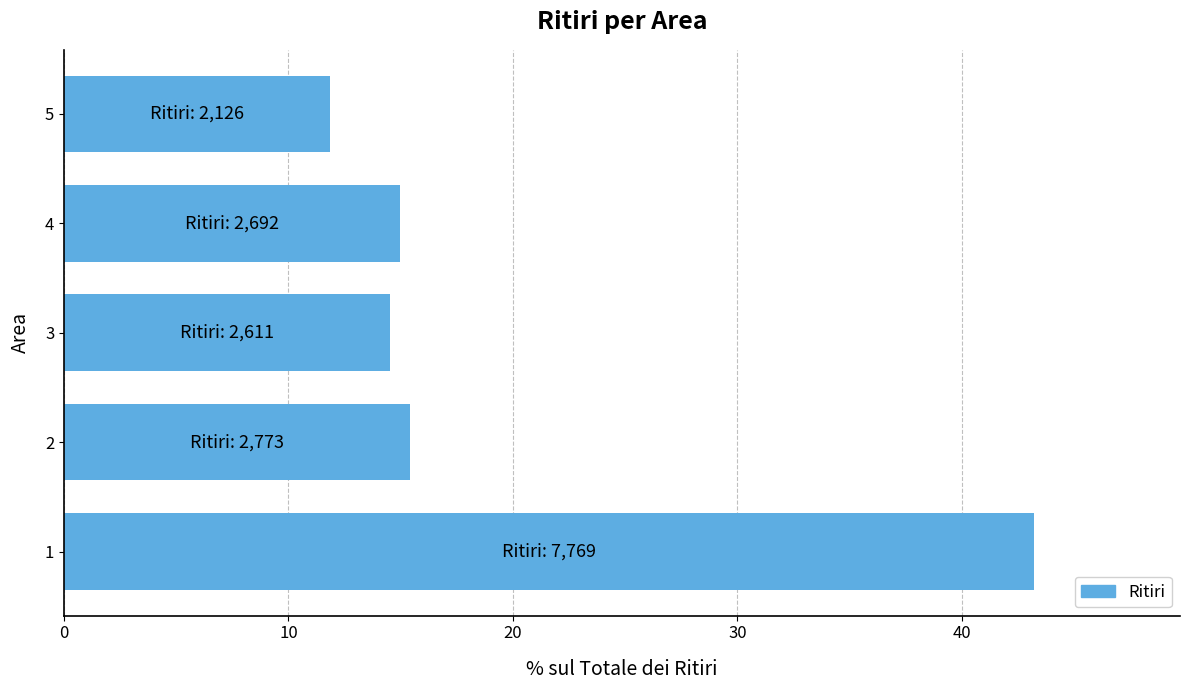

Rank the categories by value from highest to lowest.

1, 2, 4, 3, 5